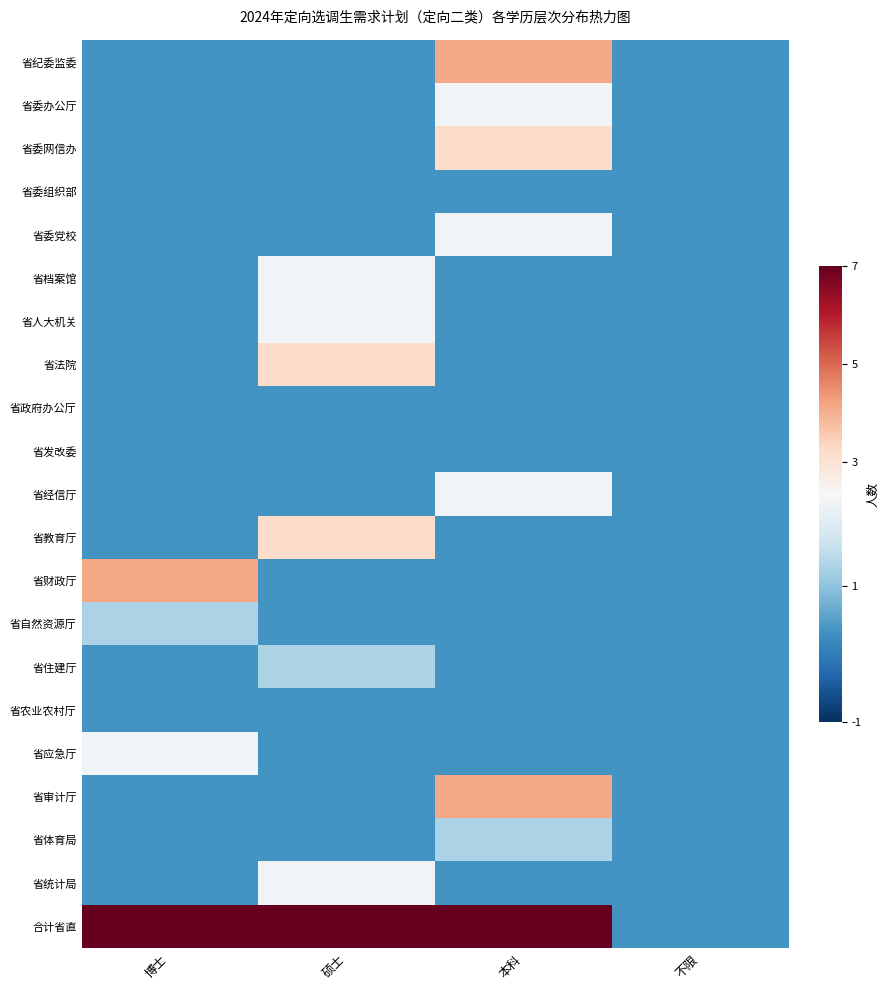

Which series has the largest total across all categories?

合计省直